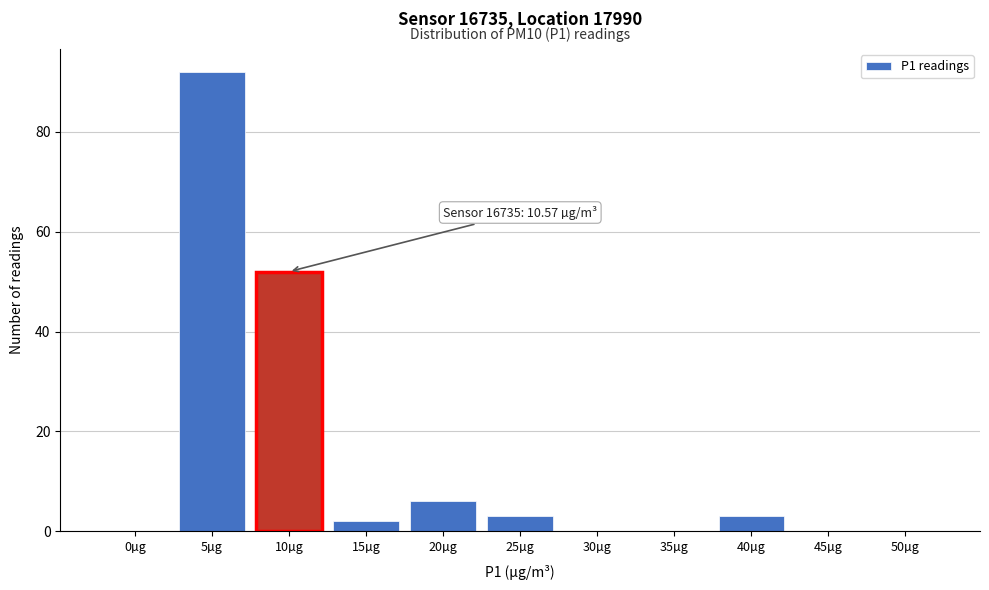

Reading right to left, what are all the values shown in this chart?

50µg=0	45µg=0	40µg=3	35µg=0	30µg=0	25µg=3	20µg=6	15µg=2	10µg=52	5µg=92	0µg=0